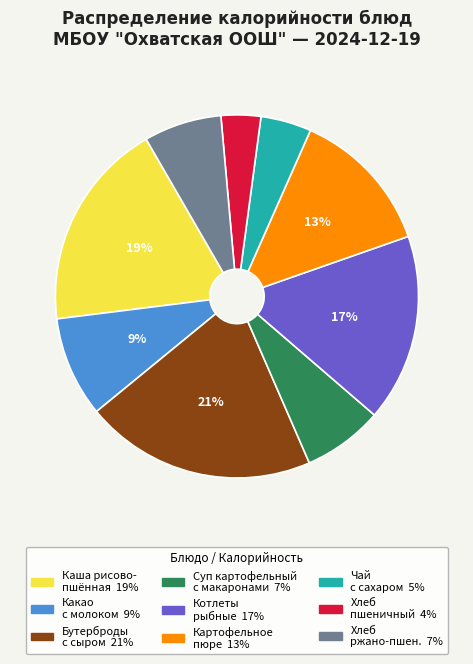

Is there a majority slice in this chart?

No